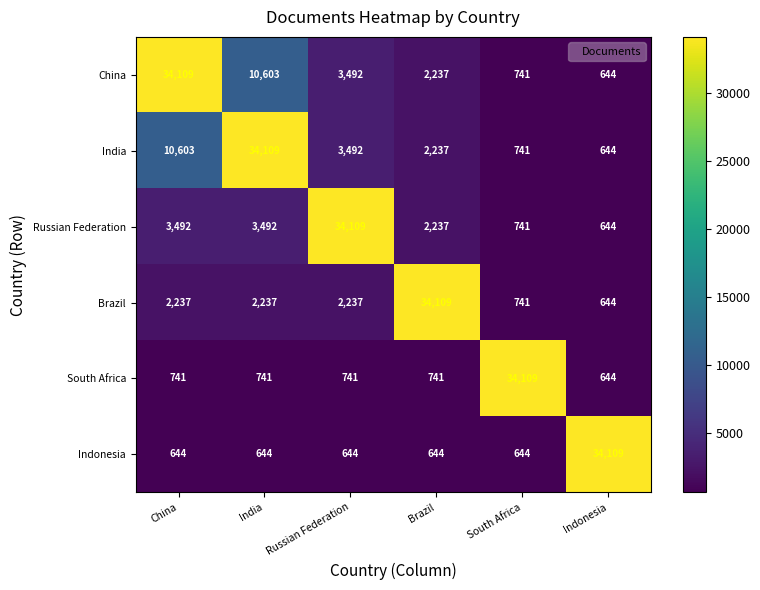

What is the difference between the highest and lowest values at South Africa?

33465